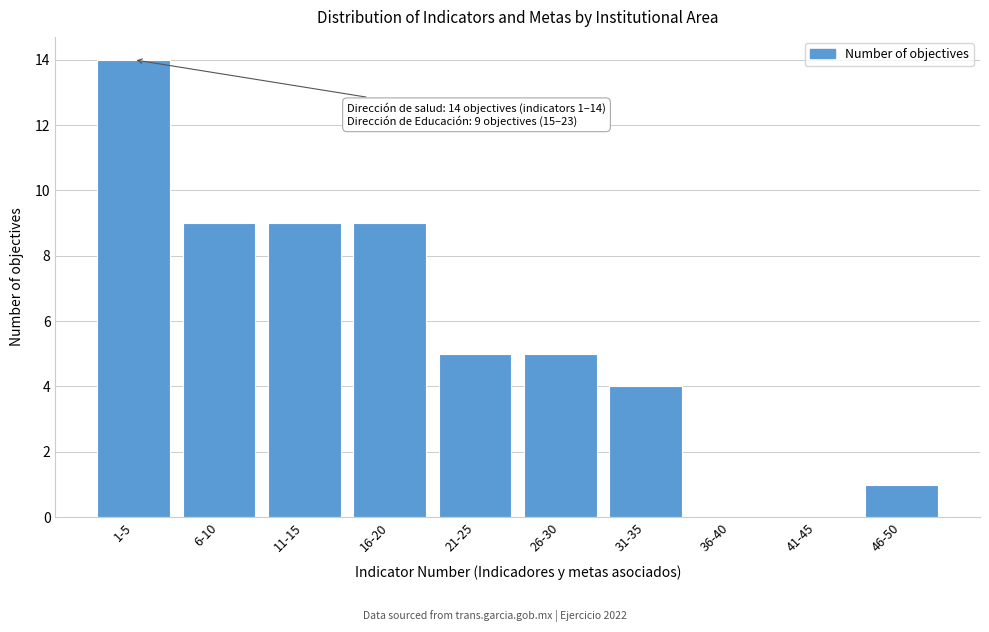

Reading left to right, transcribe all the data shown in this chart.

1-5=14	6-10=9	11-15=9	16-20=9	21-25=5	26-30=5	31-35=4	36-40=0	41-45=0	46-50=1